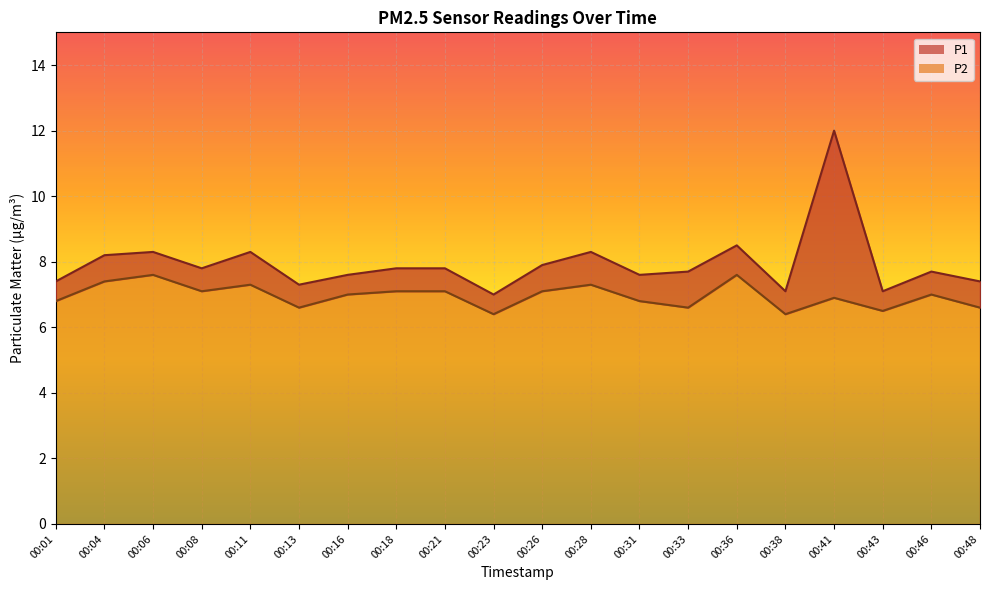

Which series has the largest range (max minus min)?

P1